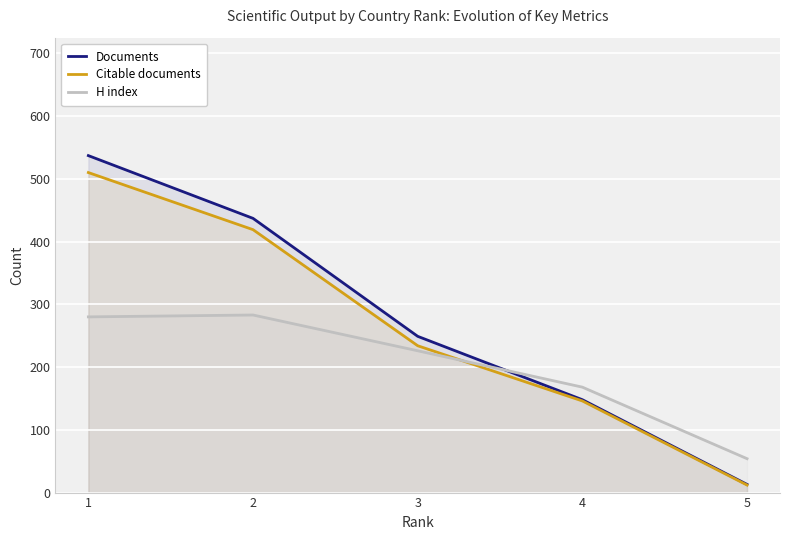

Which series has the largest total across all categories?

Documents